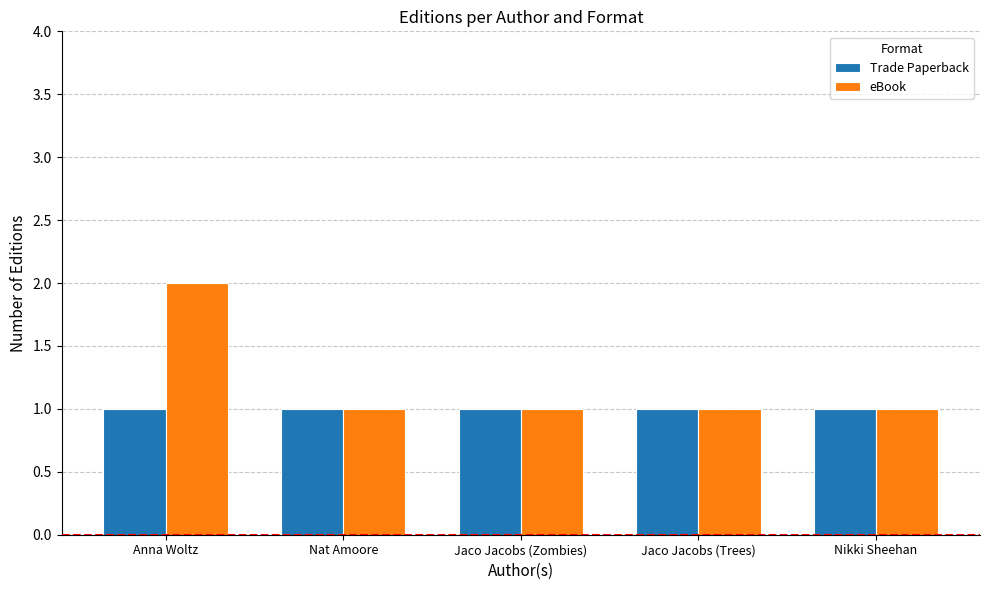

Does the chart contain stacked bars?

No